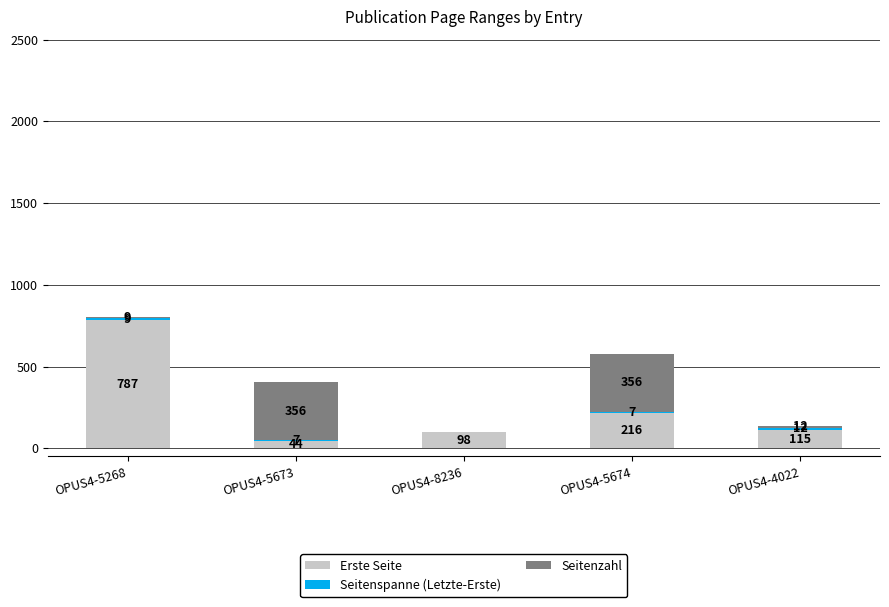

Where is Erste Seite nearest to the value 415?

OPUS4-5674